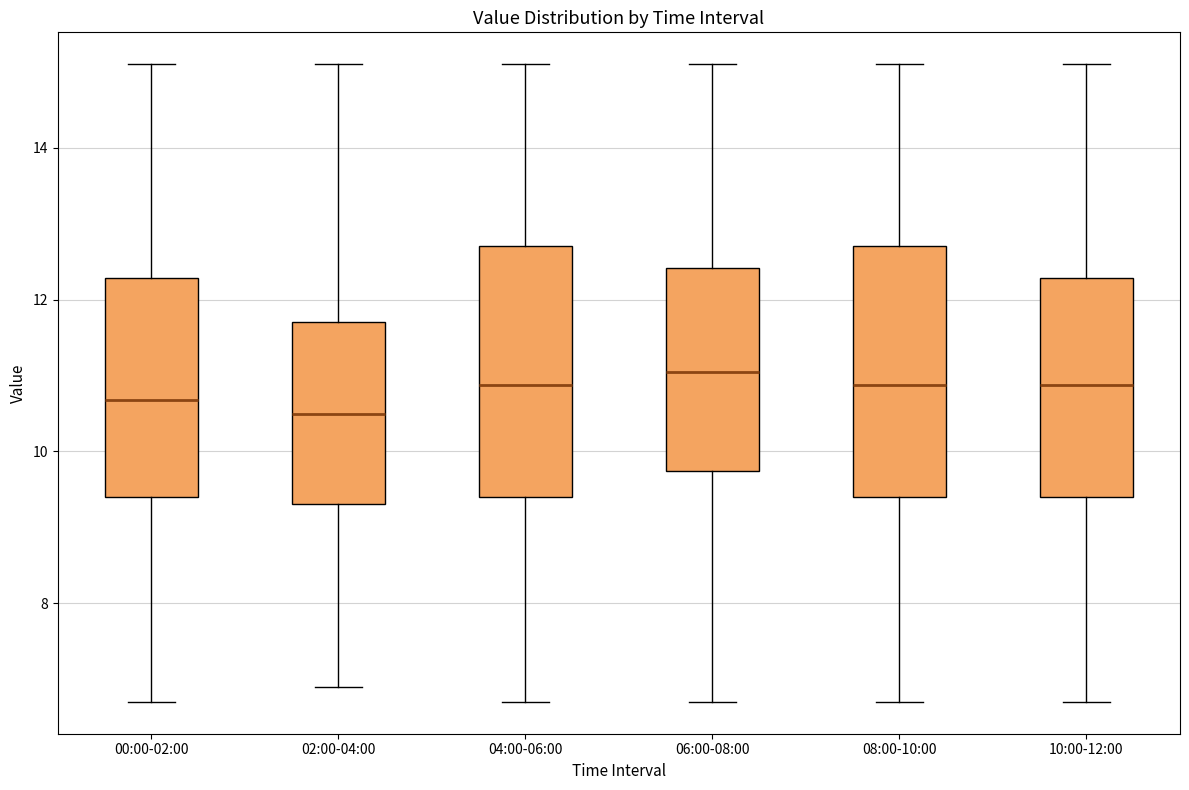

Where does the median line of the box for 06:00-08:00 sit on the y-axis? The values are not printed on the chart, so give them approximately, as read against the axis.

11.0